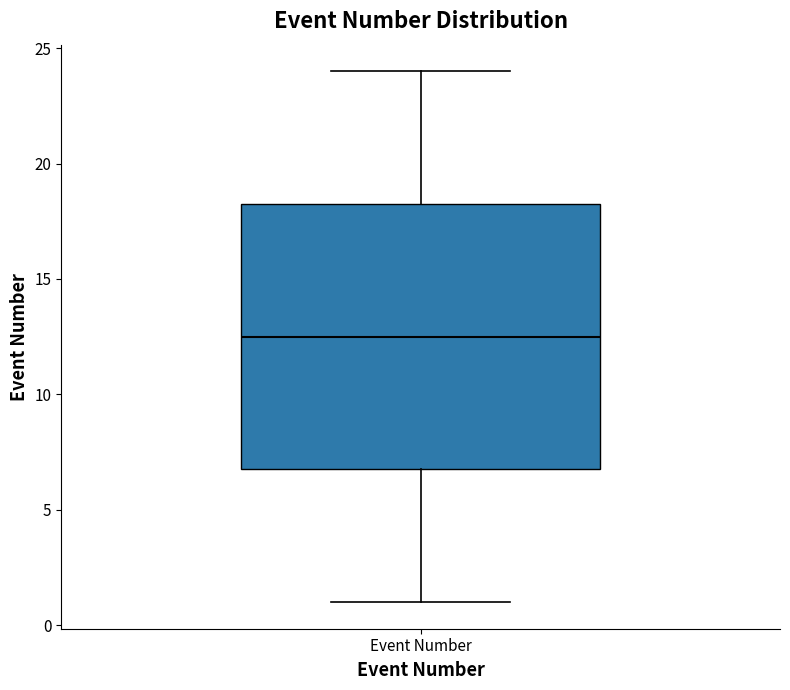

Read this box plot against the y-axis: the position of the median line, the range covered by the box, and the ends of both whiskers. The values are not printed on the chart, so give them approximately, as read against the axis.

median 12.5, box 7.0 to 18.5, whiskers 1.0 to 24.0